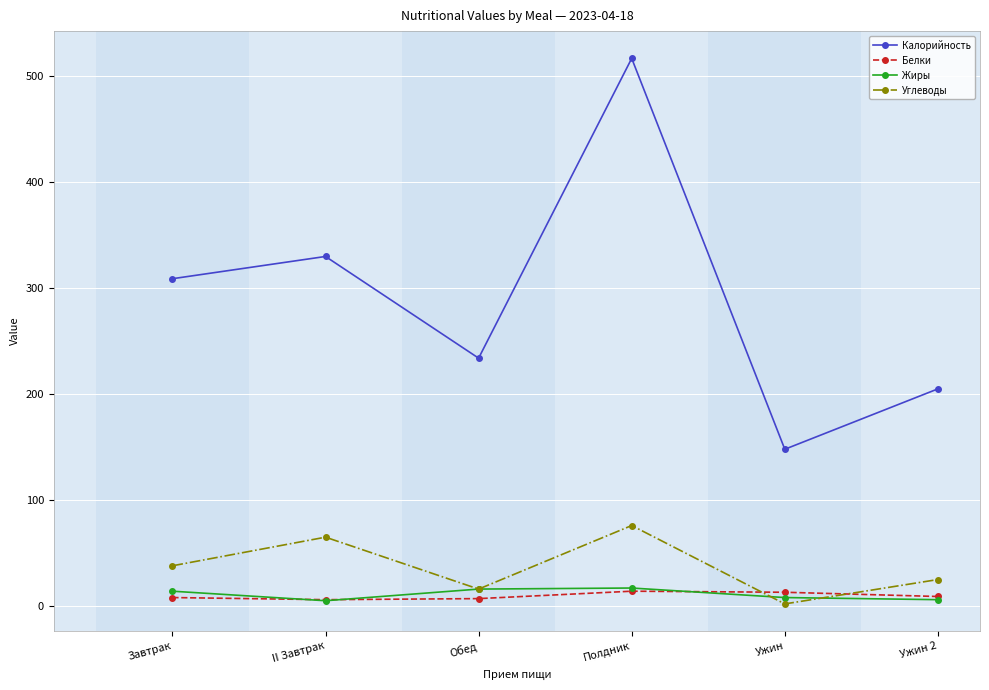

Rank the series at Завтрак from highest to lowest value.

Калорийность, Углеводы, Жиры, Белки